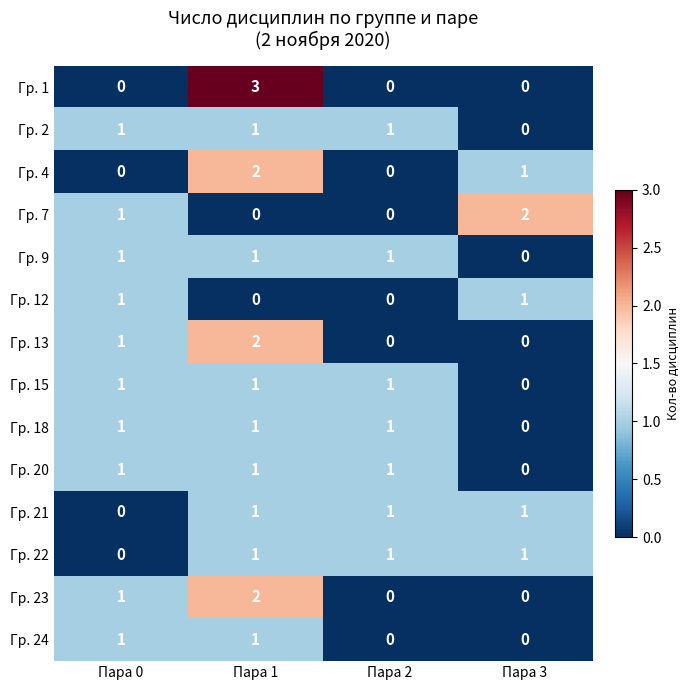

Is the value of Гр. 1 at Пара 1 greater than the value of Гр. 12 at Пара 0?

Yes